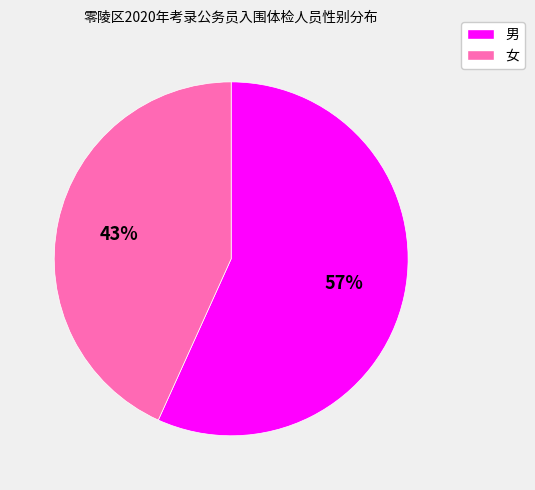

Does 女 account for over 50% of the chart?

No